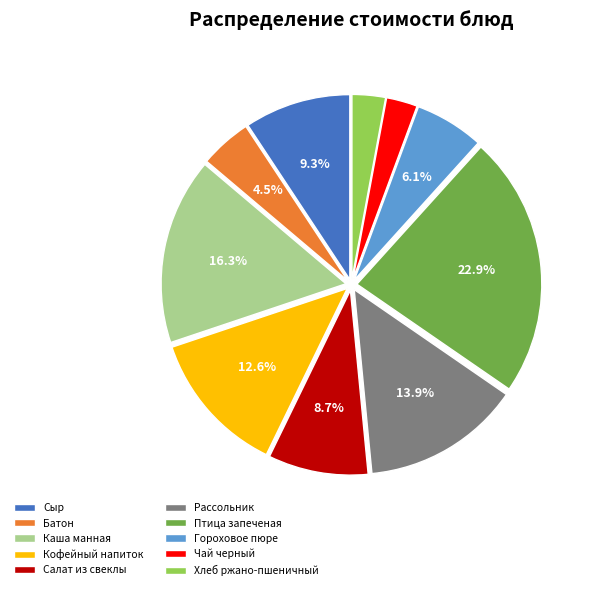

Count the number of slices in the pie.

10